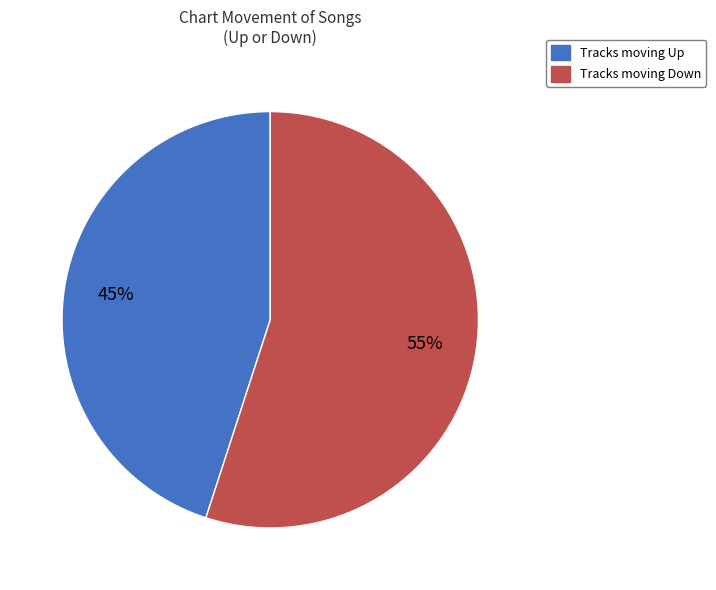

Approximately how many times larger is the value at Tracks moving Up compared to Tracks moving Down?

0.8